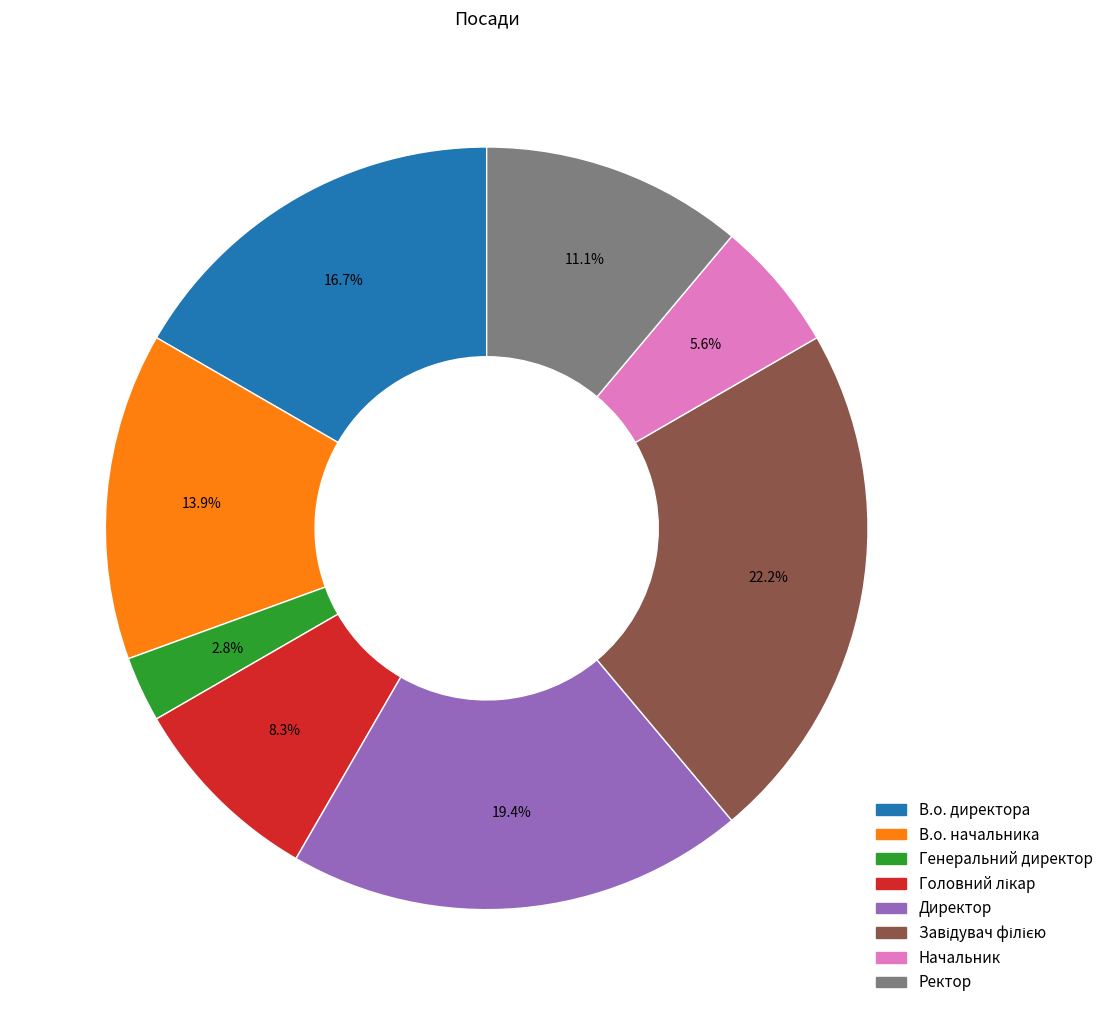

How many segments does this pie chart have?

8